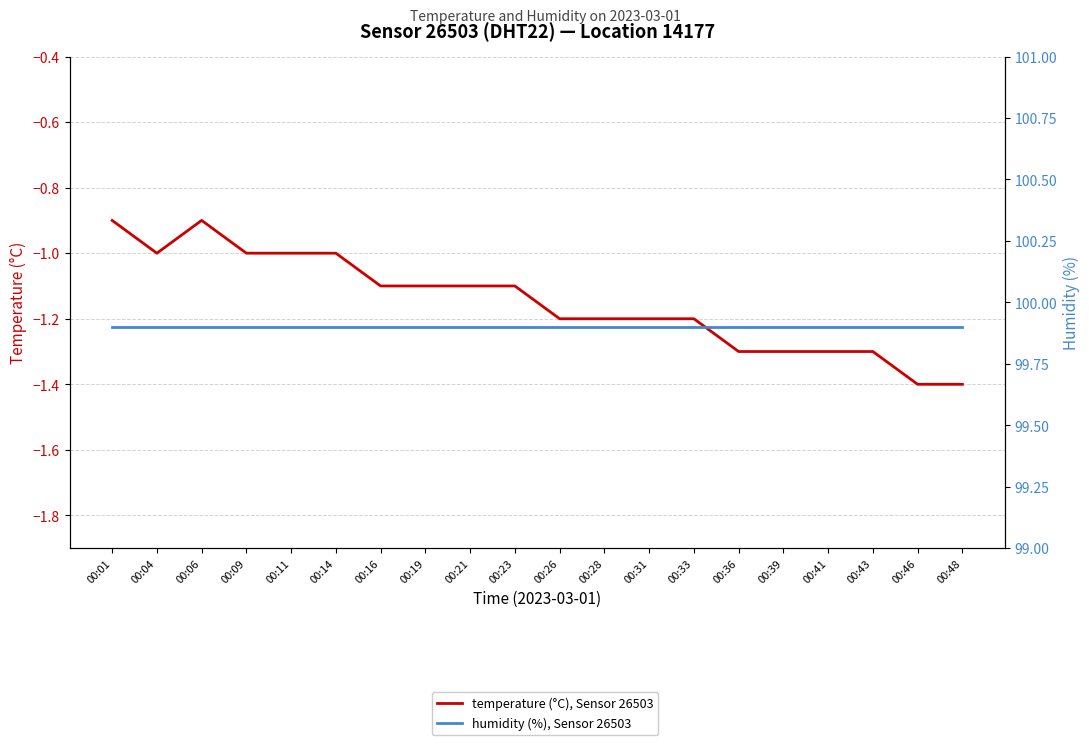

True or false: temperature (°C), Sensor 26503 has a value of -1.3 at 00:36.

True